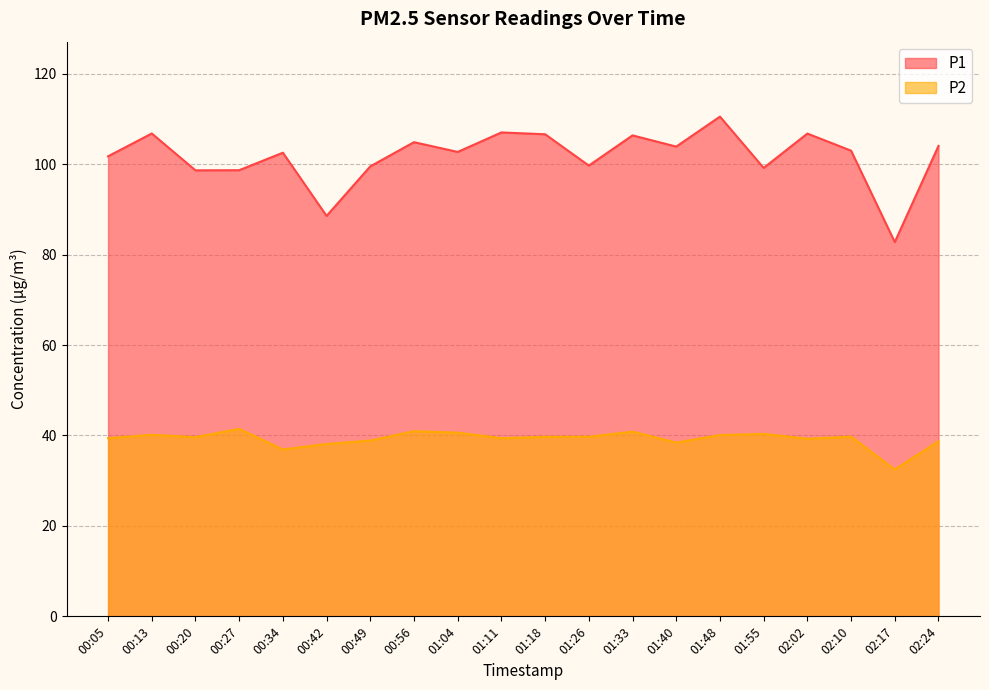

True or false: P1 and P2 intersect in this chart.

False